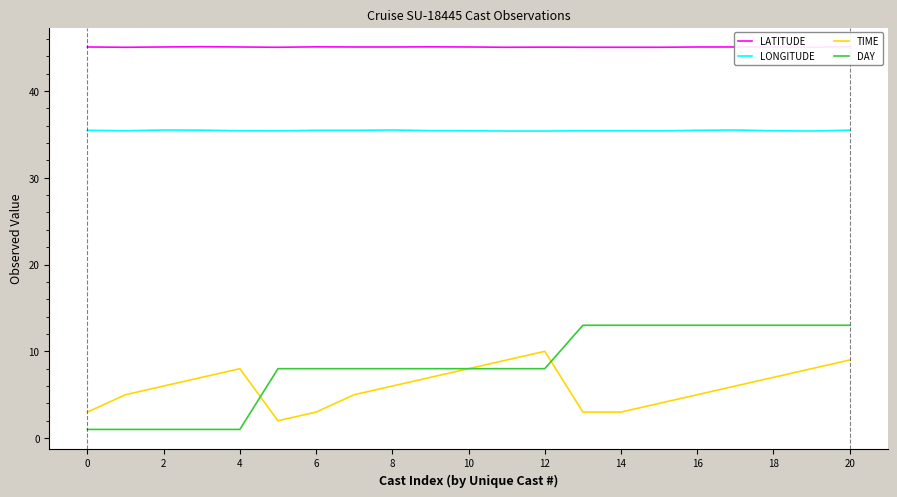

The value of TIME at 20 is 4.6. True or false?

False